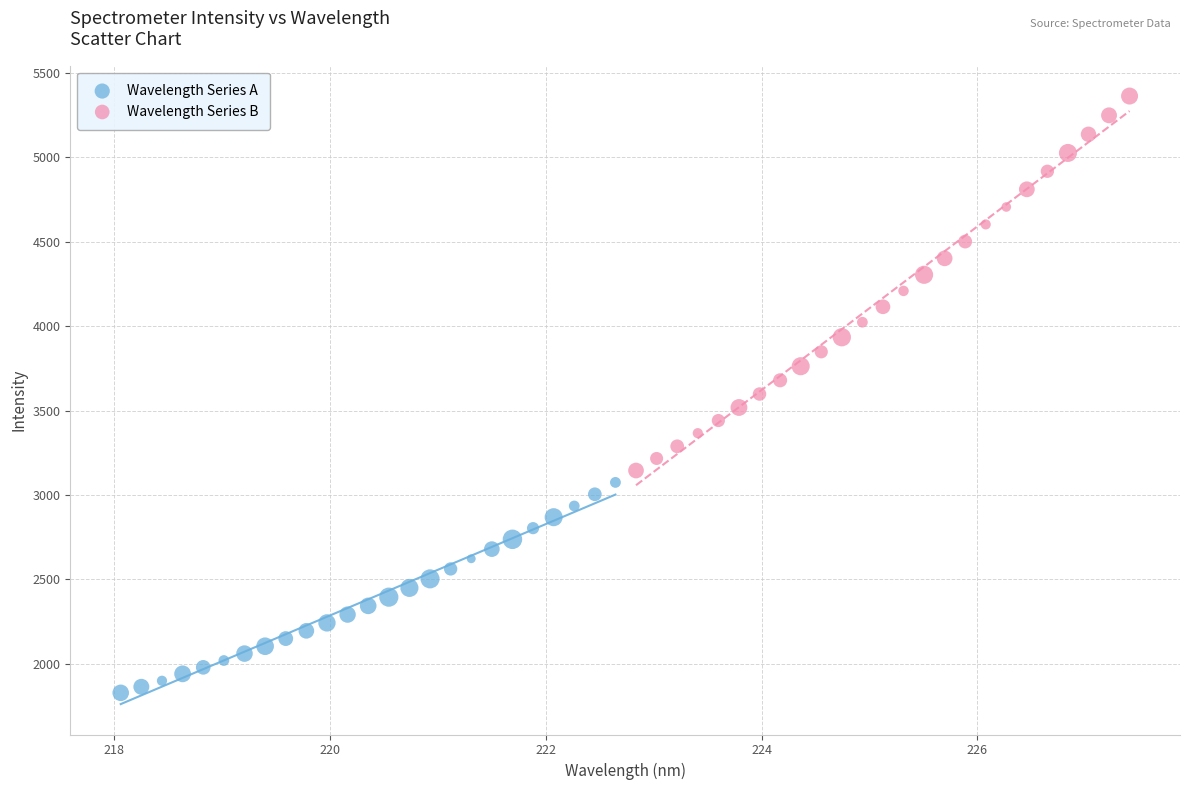

Which series contains the lowest Y value?

Wavelength Series A